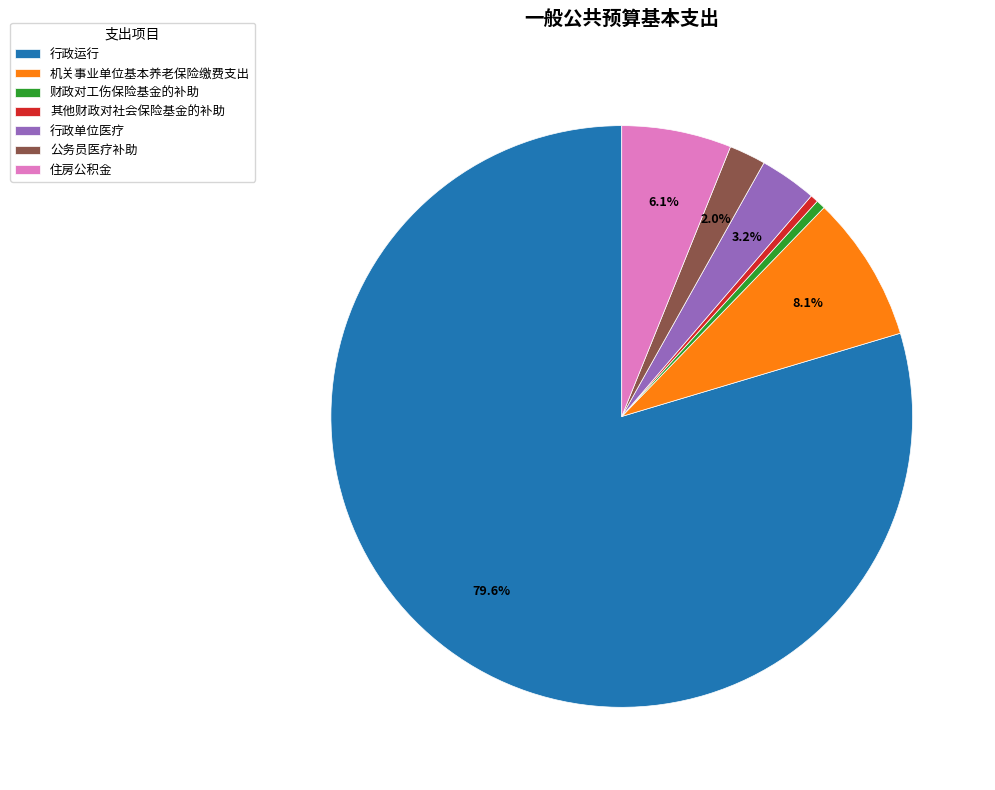

How many slices are in this pie chart?

7